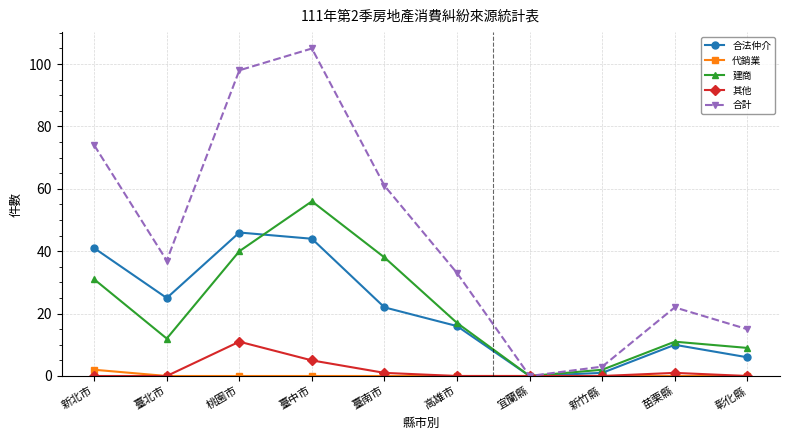

What is the difference between the maximum and second lowest values in the 合法仲介 series?

45